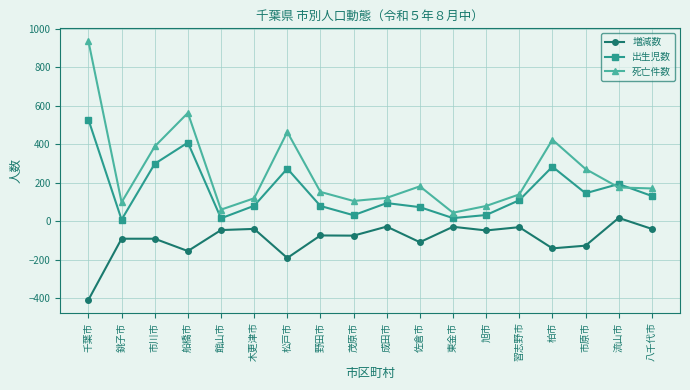

How many lines are shown in the chart?

3